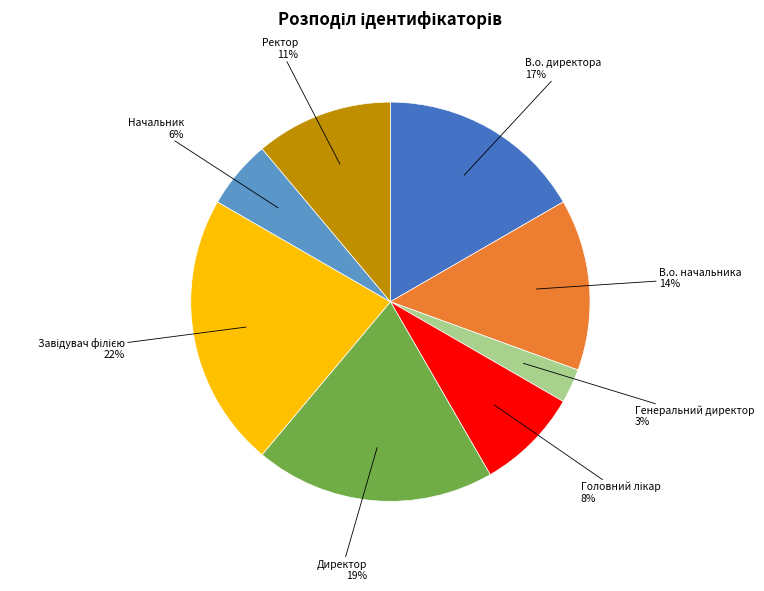

Does any single category account for the majority?

No